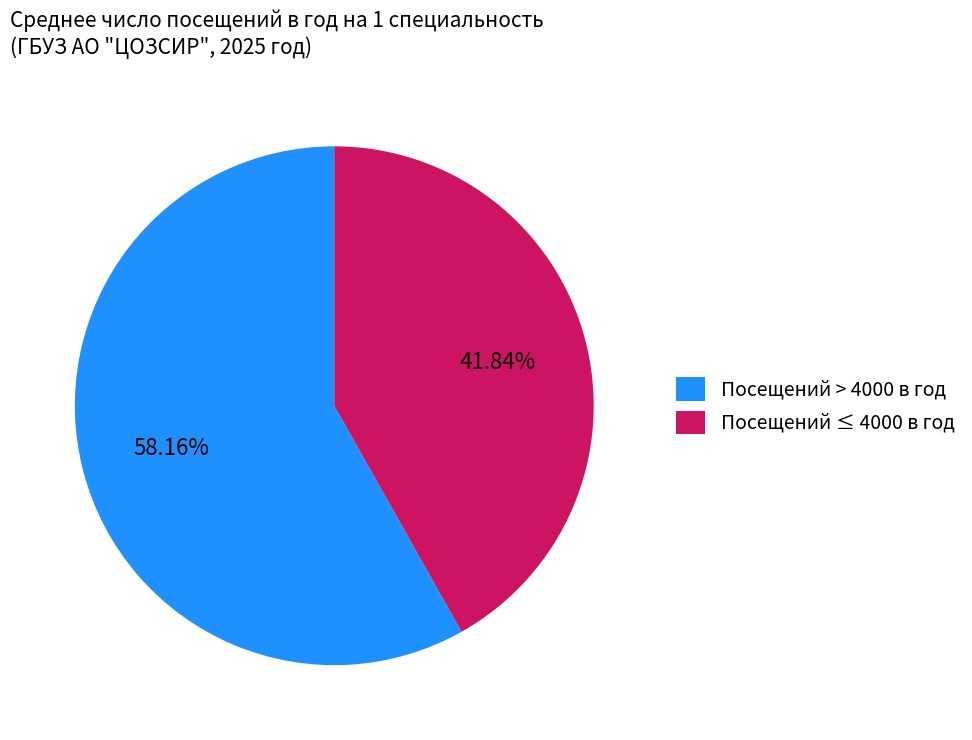

Which has a higher value, Посещений ≤ 4000 в год or Посещений > 4000 в год?

Посещений > 4000 в год